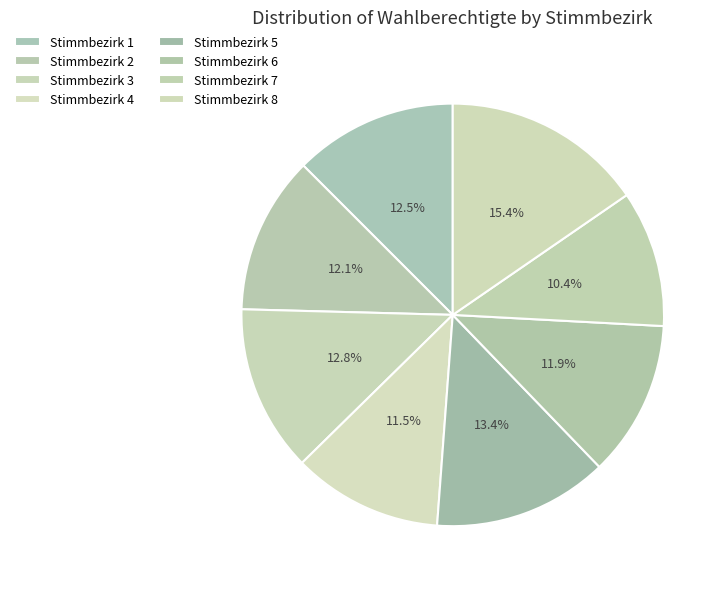

Does Stimmbezirk 2 represent more than half of the total?

No